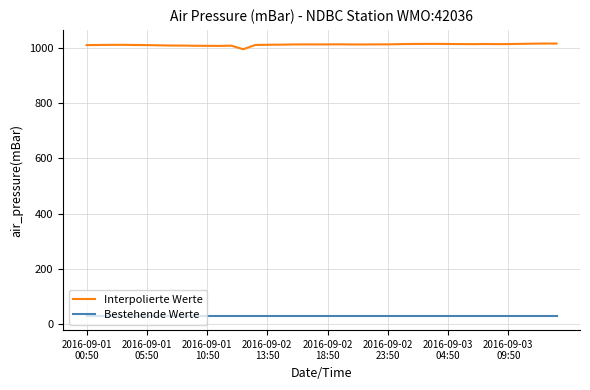

What is the minimum value shown in the chart?

28.5